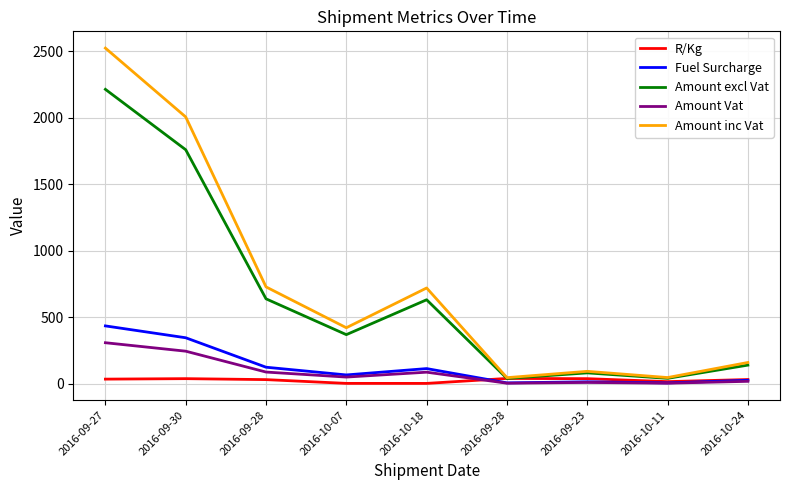

What are all the series names shown in the legend?

R/Kg, Fuel Surcharge, Amount excl Vat, Amount Vat, Amount inc Vat